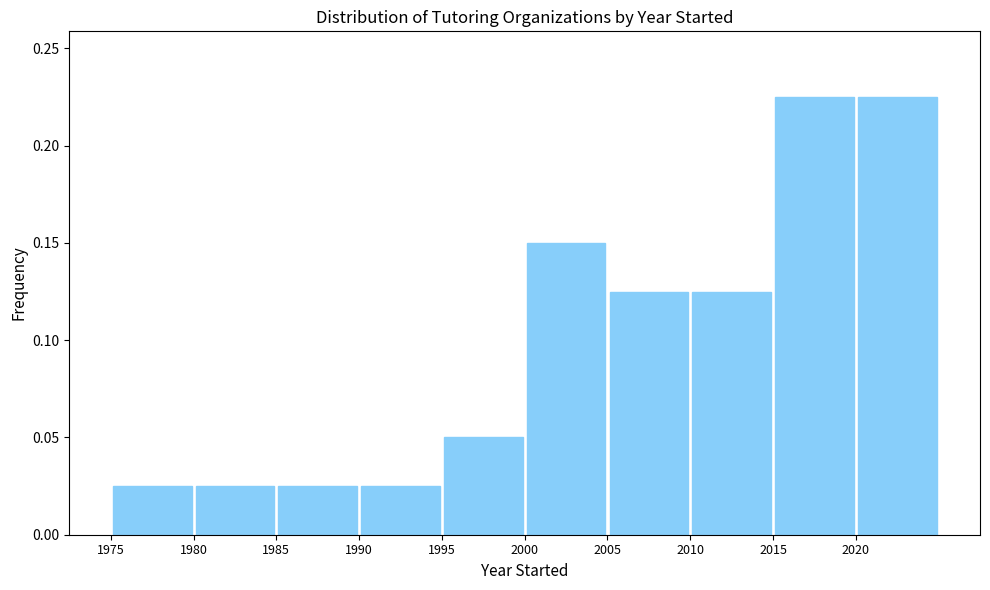

Reading left to right, transcribe this chart: for each bar, give the range it covers on the x-axis and its height. The values are not printed on the chart, so give them approximately, as read against the axis.

1975 to 1980: 0.025
1980 to 1985: 0.025
1985 to 1990: 0.025
1990 to 1995: 0.025
1995 to 2000: 0.050
2000 to 2005: 0.150
2005 to 2010: 0.125
2010 to 2015: 0.125
2015 to 2020: 0.225
2020 to 2025: 0.225